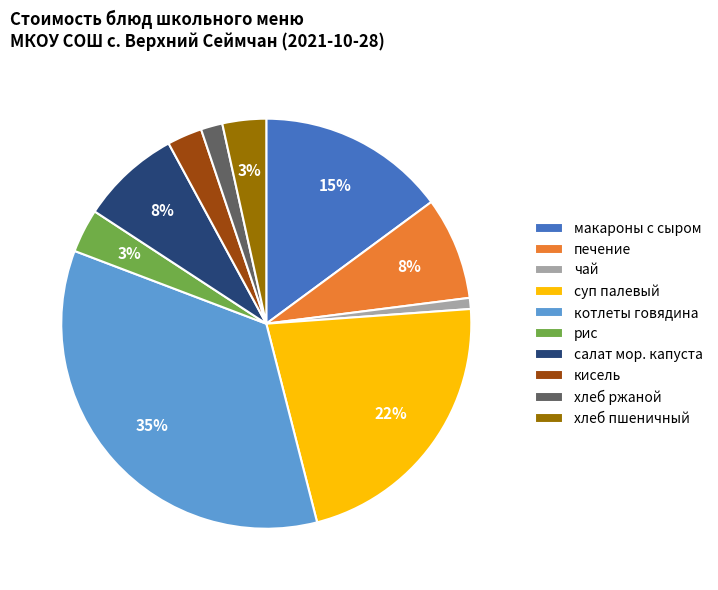

To the nearest percent, what portion does печение represent?

8%